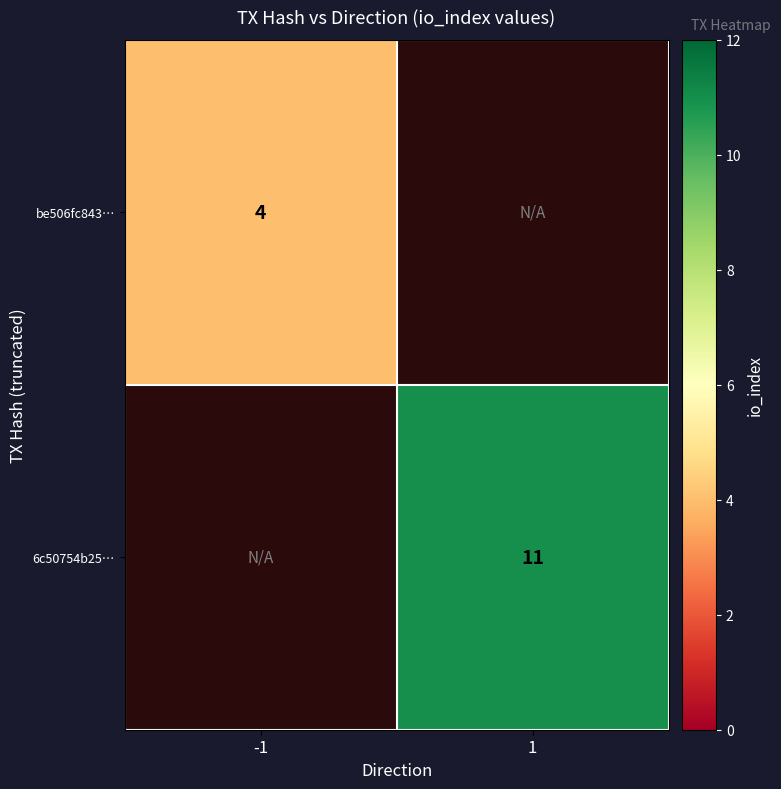

The value of 6c50754b25… at 1 is 11. True or false?

True